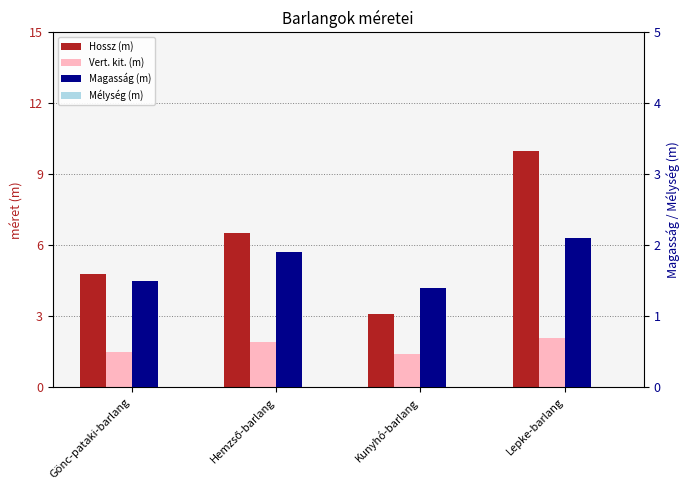

Rank the categories by Mélység (m) value from lowest to highest.

Gönc-pataki-barlang, Hemzső-barlang, Kunyhó-barlang, Lepke-barlang